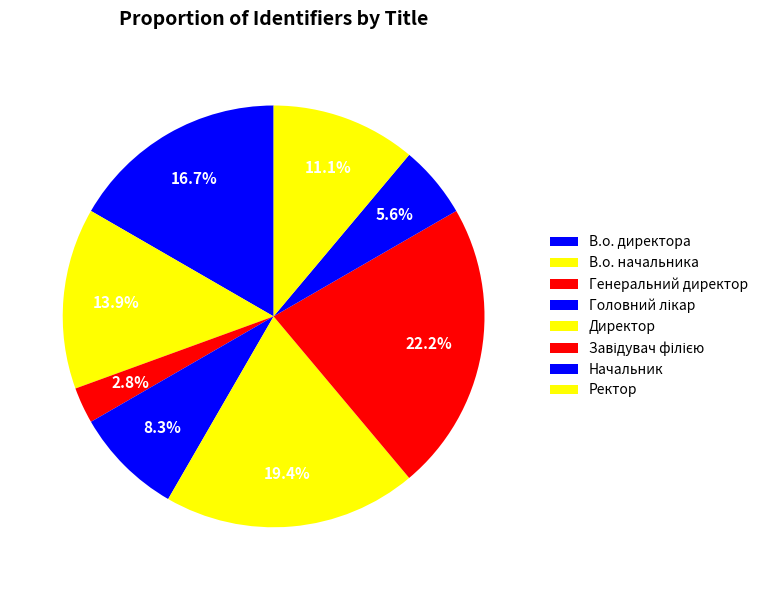

The Генеральний директор slice represents 3% of the pie. True or false?

True